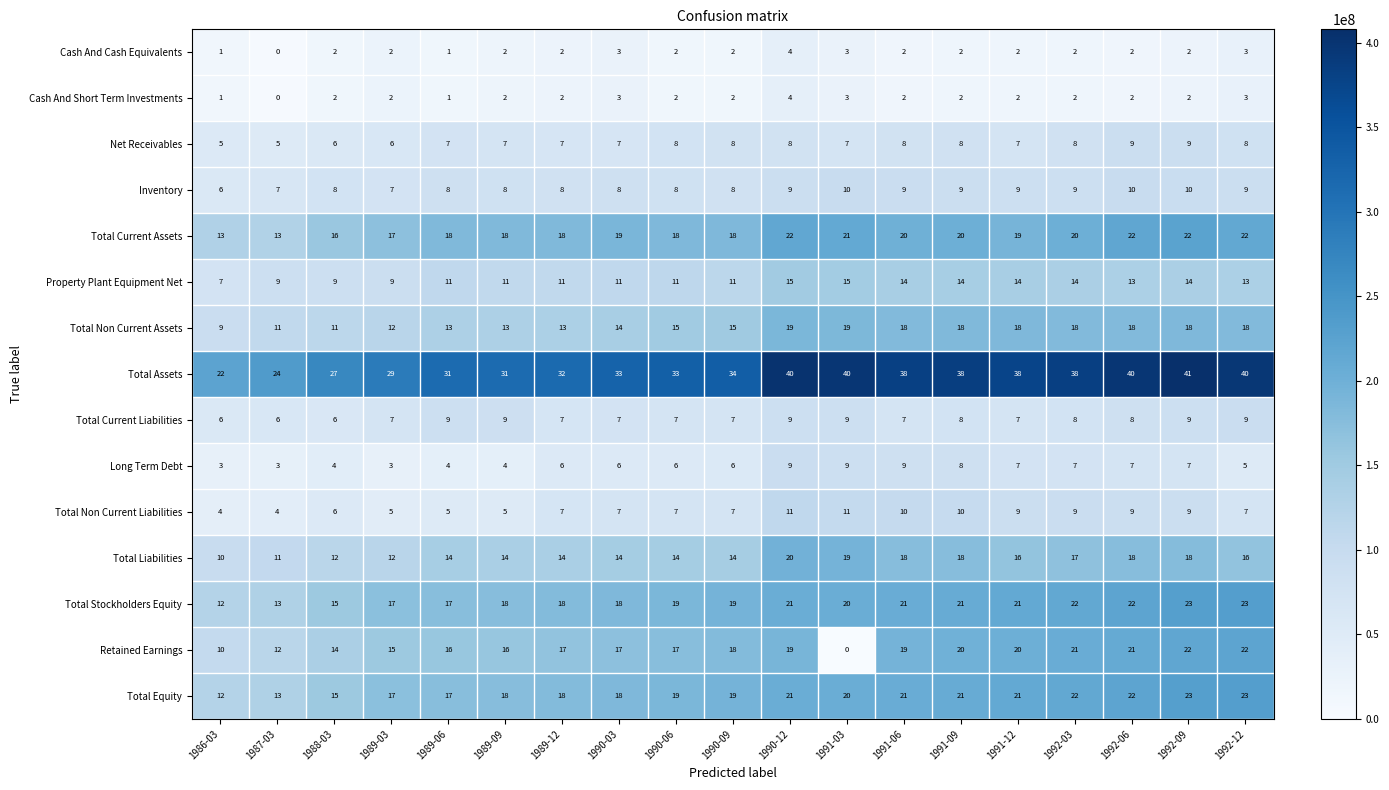

Which category has the lowest value in the Total Liabilities series?

1986-03